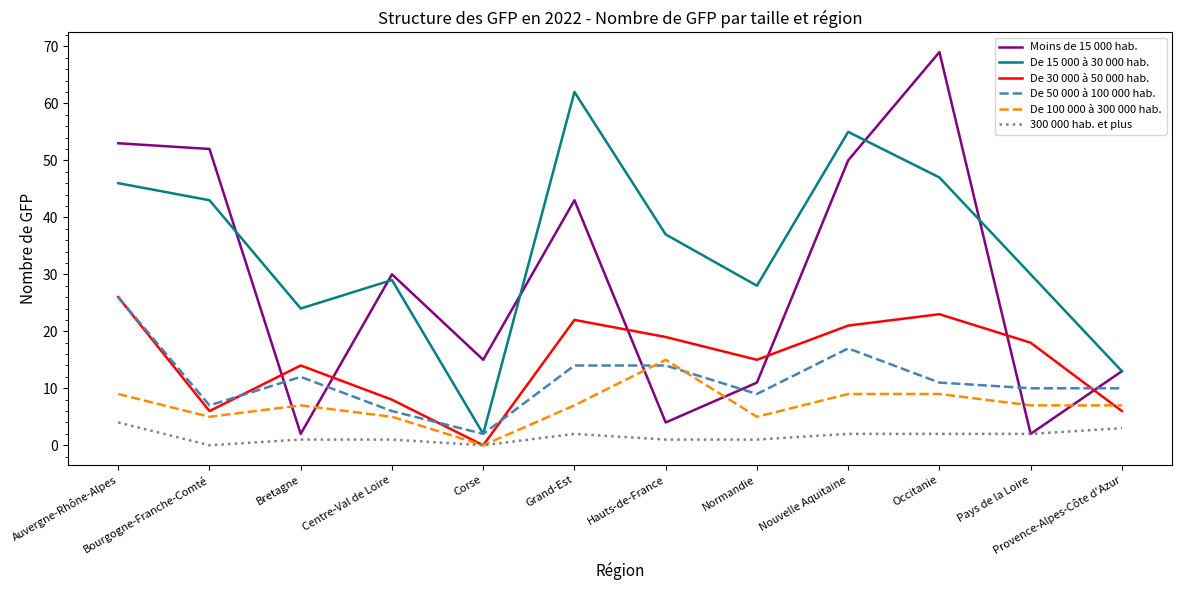

Reading left to right, transcribe all the data shown in this chart.

Moins de 15 000 hab.: Auvergne-Rhône-Alpes=53	Bourgogne-Franche-Comté=52	Bretagne=2	Centre-Val de Loire=30	Corse=15	Grand-Est=43	Hauts-de-France=4	Normandie=11	Nouvelle Aquitaine=50	Occitanie=69	Pays de la Loire=2	Provence-Alpes-Côte d'Azur=13
De 15 000 à 30 000 hab.: Auvergne-Rhône-Alpes=46	Bourgogne-Franche-Comté=43	Bretagne=24	Centre-Val de Loire=29	Corse=2	Grand-Est=62	Hauts-de-France=37	Normandie=28	Nouvelle Aquitaine=55	Occitanie=47	Pays de la Loire=30	Provence-Alpes-Côte d'Azur=13
De 30 000 à 50 000 hab.: Auvergne-Rhône-Alpes=26	Bourgogne-Franche-Comté=6	Bretagne=14	Centre-Val de Loire=8	Corse=0	Grand-Est=22	Hauts-de-France=19	Normandie=15	Nouvelle Aquitaine=21	Occitanie=23	Pays de la Loire=18	Provence-Alpes-Côte d'Azur=6
De 50 000 à 100 000 hab.: Auvergne-Rhône-Alpes=26	Bourgogne-Franche-Comté=7	Bretagne=12	Centre-Val de Loire=6	Corse=2	Grand-Est=14	Hauts-de-France=14	Normandie=9	Nouvelle Aquitaine=17	Occitanie=11	Pays de la Loire=10	Provence-Alpes-Côte d'Azur=10
De 100 000 à 300 000 hab.: Auvergne-Rhône-Alpes=9	Bourgogne-Franche-Comté=5	Bretagne=7	Centre-Val de Loire=5	Corse=0	Grand-Est=7	Hauts-de-France=15	Normandie=5	Nouvelle Aquitaine=9	Occitanie=9	Pays de la Loire=7	Provence-Alpes-Côte d'Azur=7
300 000 hab. et plus: Auvergne-Rhône-Alpes=4	Bourgogne-Franche-Comté=0	Bretagne=1	Centre-Val de Loire=1	Corse=0	Grand-Est=2	Hauts-de-France=1	Normandie=1	Nouvelle Aquitaine=2	Occitanie=2	Pays de la Loire=2	Provence-Alpes-Côte d'Azur=3